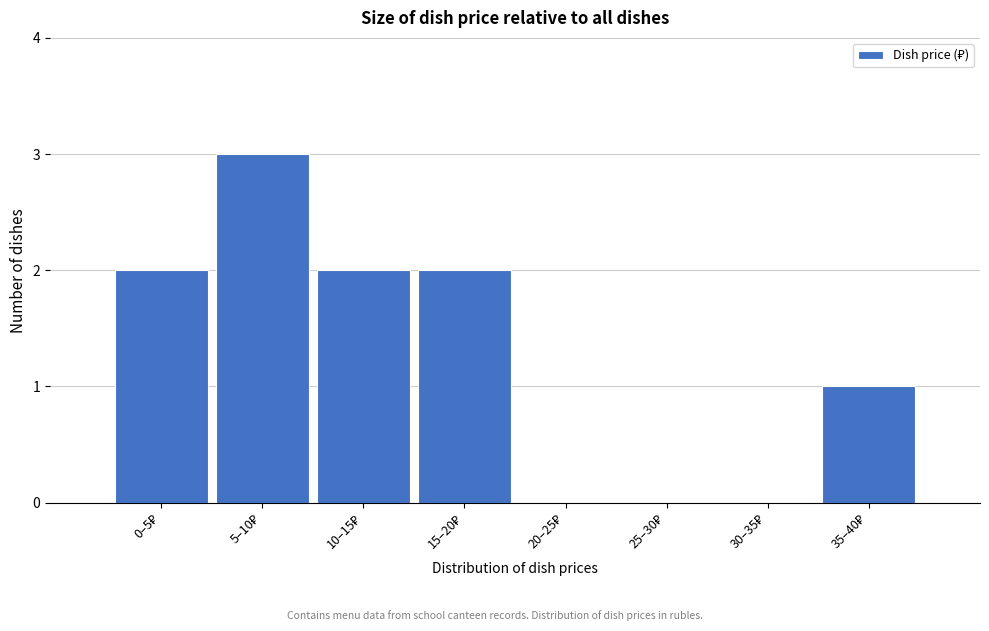

What is the greatest value displayed?

3